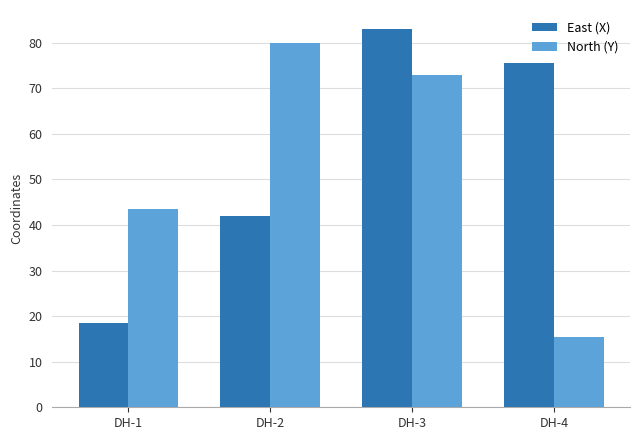

True or false: East (X) has a value of 29.7 at DH-3.

False